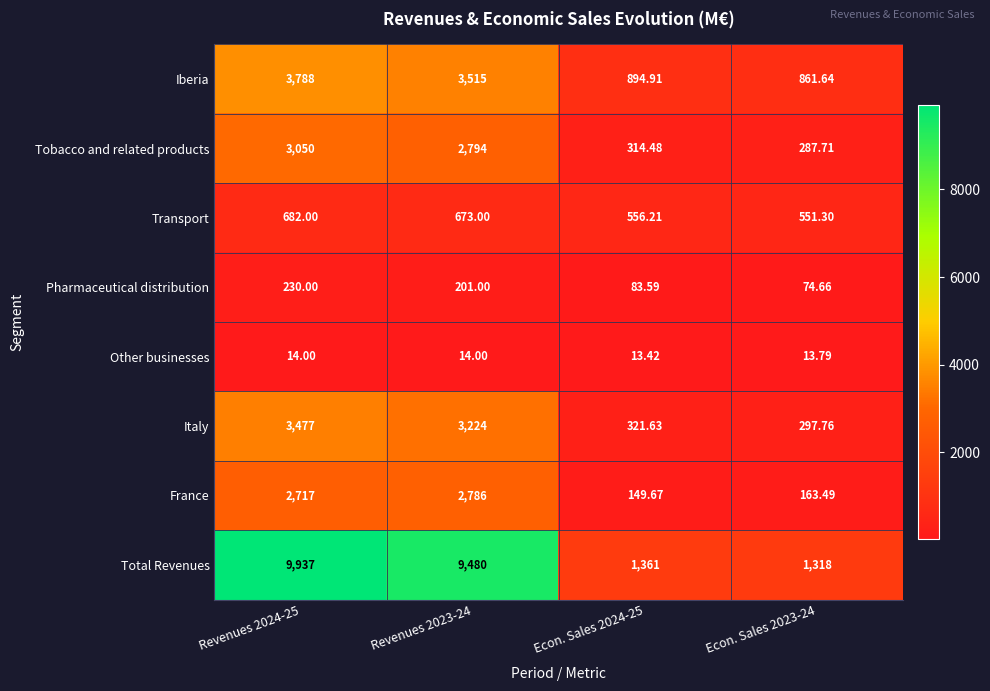

Is the value of France at Econ. Sales 2023-24 greater than the value of Other businesses at Econ. Sales 2023-24?

Yes